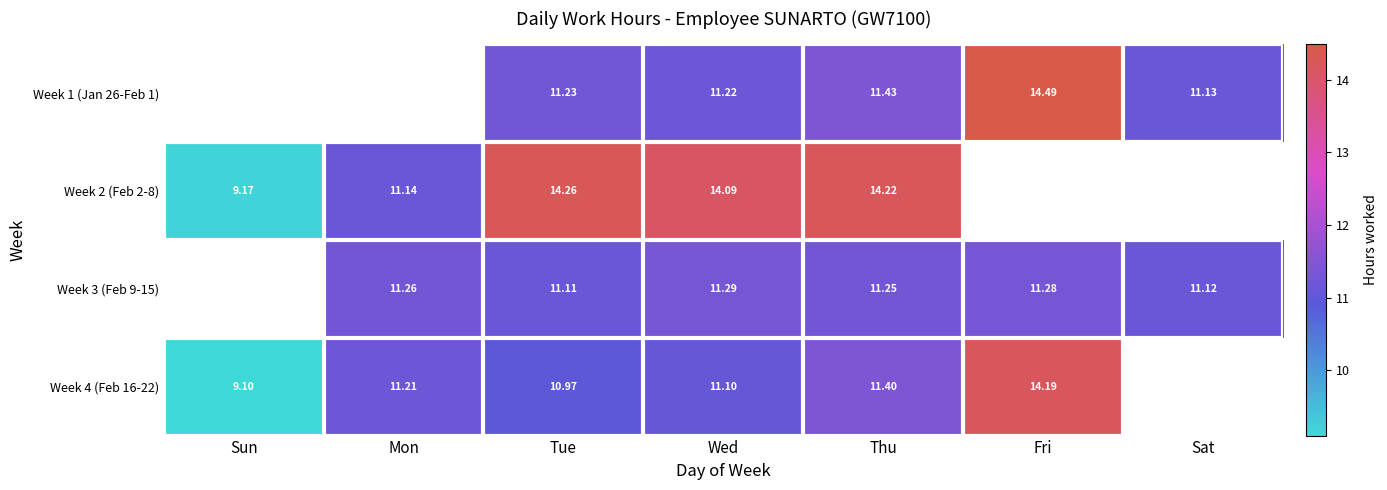

Where does the Week 1 (Jan 26-Feb 1) series first go above 11?

Tue